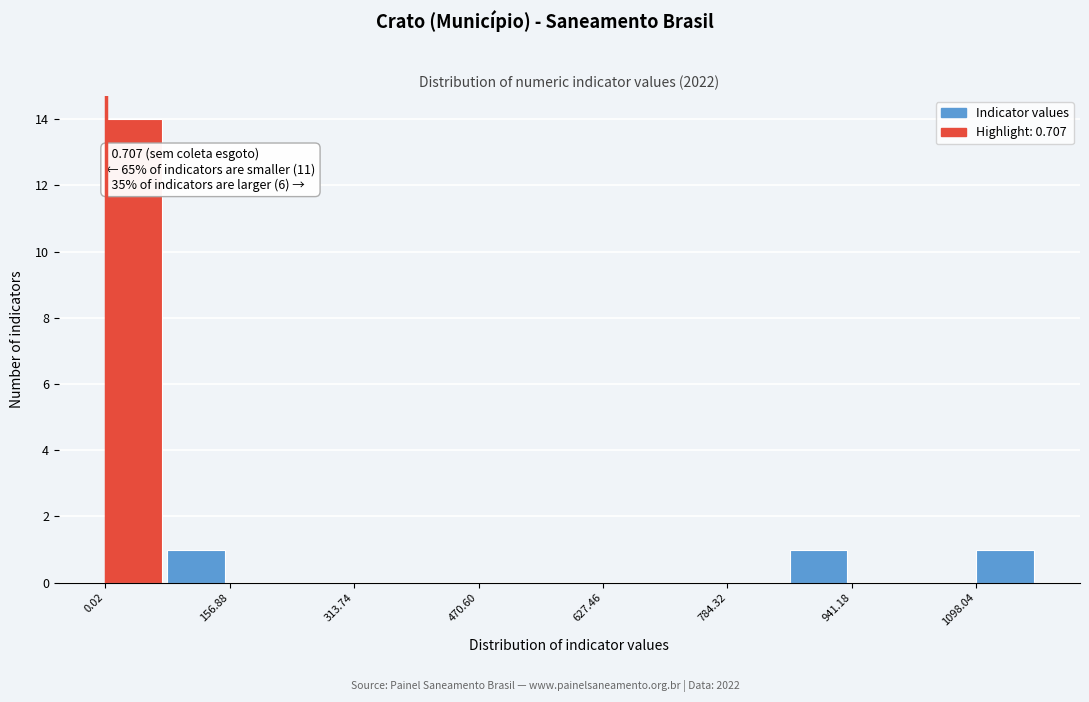

Read against the x-axis, roughly where is the centre of the tallest bar?

40